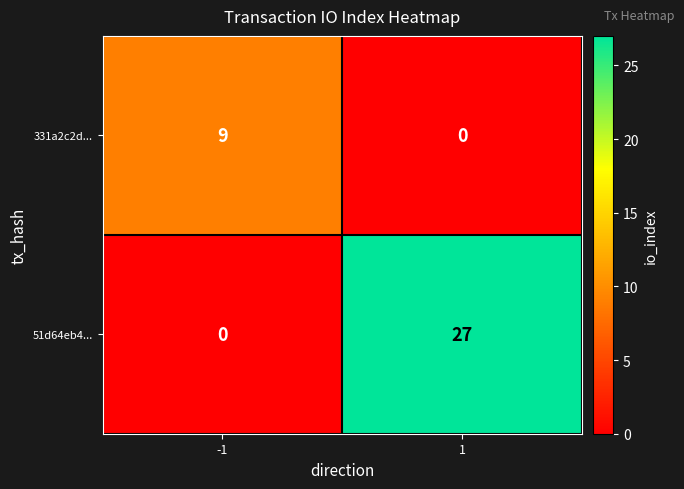

Which series has the largest total across all categories?

51d64eb4...